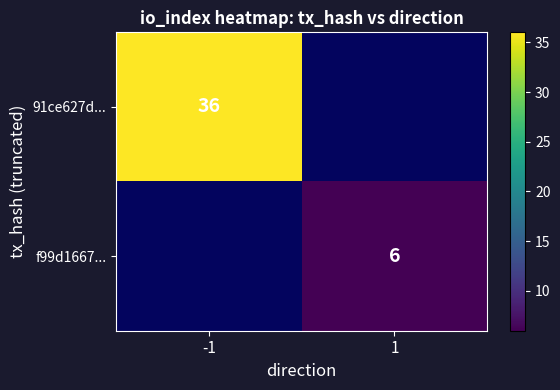

True or false: 91ce627d... has a value of 36 at -1.

True